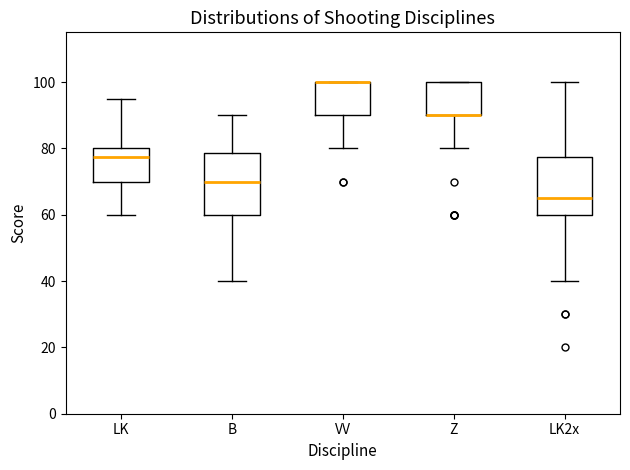

Reading left to right, read every box against the y-axis: the position of its median line, the range the box covers, and the ends of its whiskers. The values are not printed on the chart, so give them approximately, as read against the axis.

LK: median 78, box 70 to 80, whiskers 60 to 96
B: median 70, box 60 to 78, whiskers 40 to 90
VV: median 100 (drawn on the box's upper edge), box 90 to 100, whiskers 80 to 100
Z: median 90 (drawn on the box's lower edge), box 90 to 100, whiskers 80 to 100
LK2x: median 66, box 60 to 78, whiskers 40 to 100